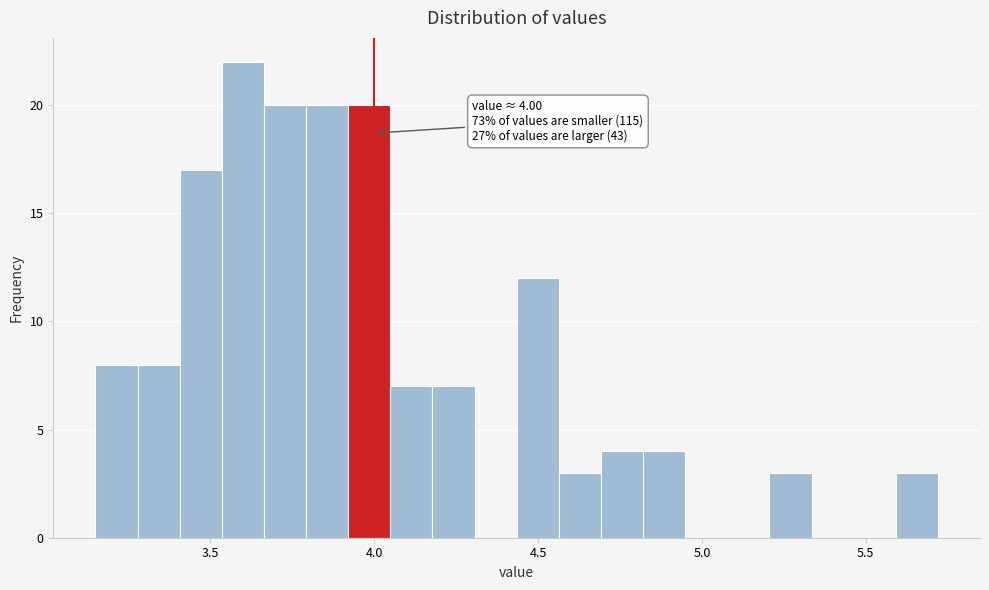

Around what value on the x-axis is the tallest bar? Give the approximate position of its centre, as read against the axis.

3.60